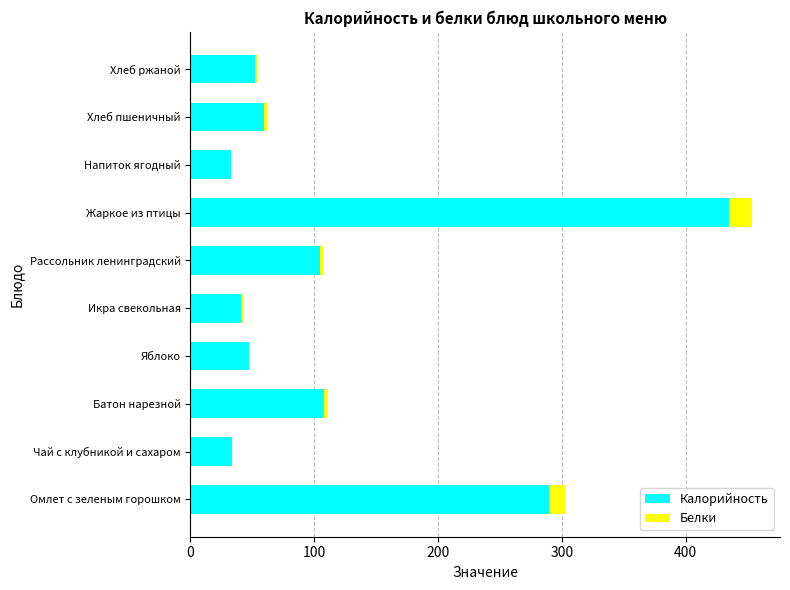

At which category is the sum across all series the highest?

Жаркое из птицы